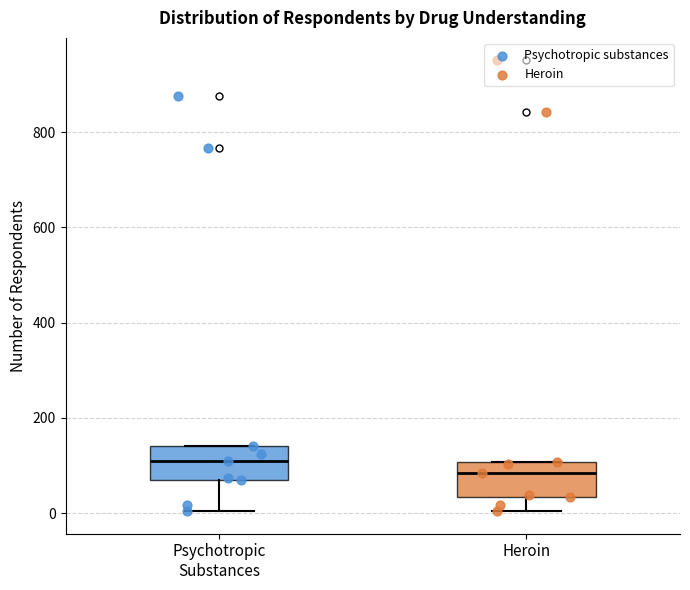

Reading left to right, read every box against the y-axis: the position of its median line, the range the box covers, and the ends of its whiskers. The values are not printed on the chart, so give them approximately, as read against the axis.

Psychotropic Substances: median 100, box 60 to 140, whiskers 0 to 140
Heroin: median 80, box 40 to 100, whiskers 0 to 100